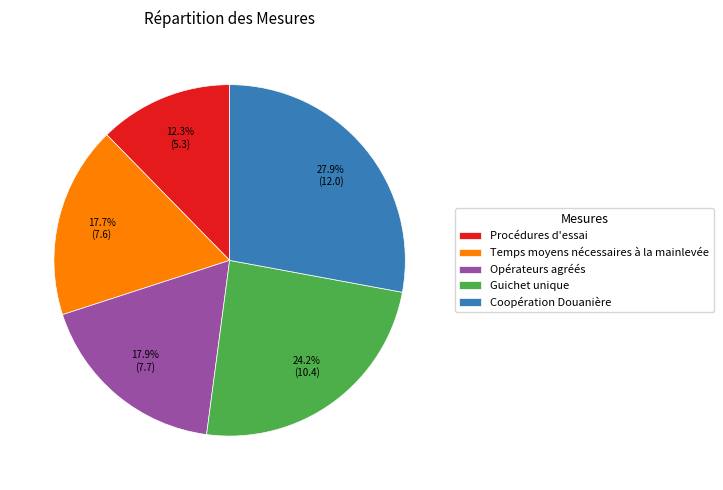

What is the ratio of the value at Opérateurs agréés to the value at Procédures d'essai?

1.5